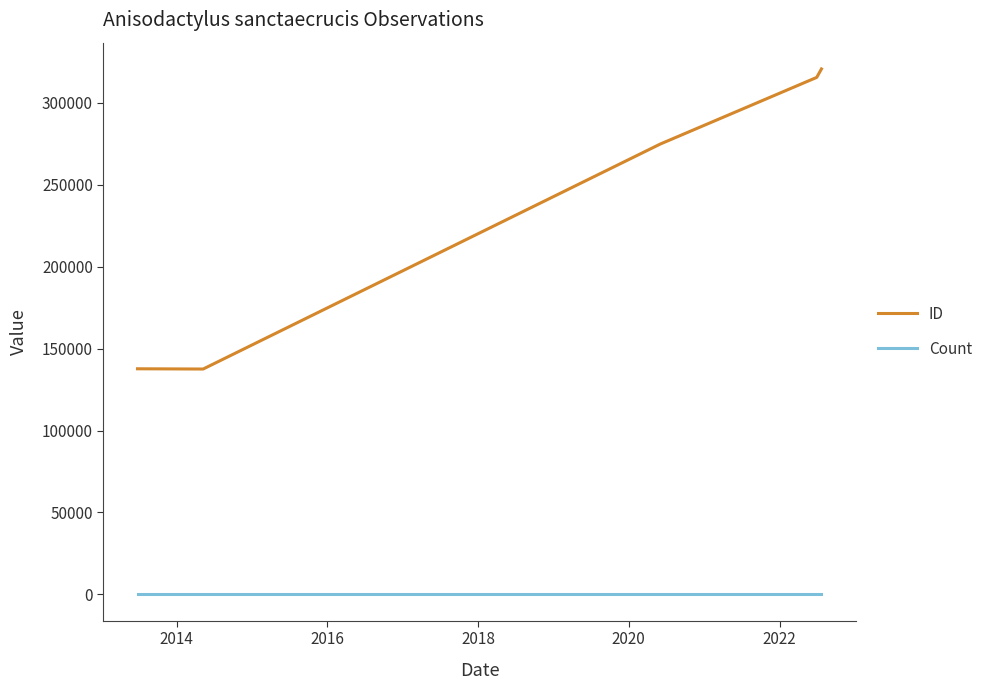

What is the difference between the second highest and second lowest values in the ID series?

177830